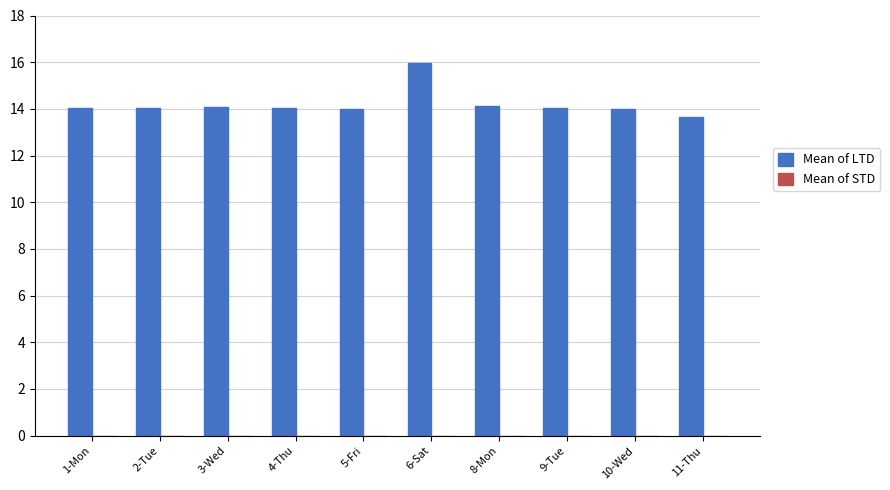

What is the maximum value shown in the chart?

16.0